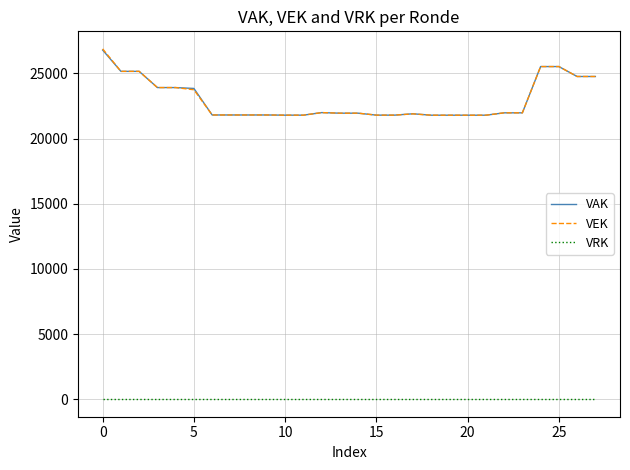

What are all the series names shown in the legend?

VAK, VEK, VRK